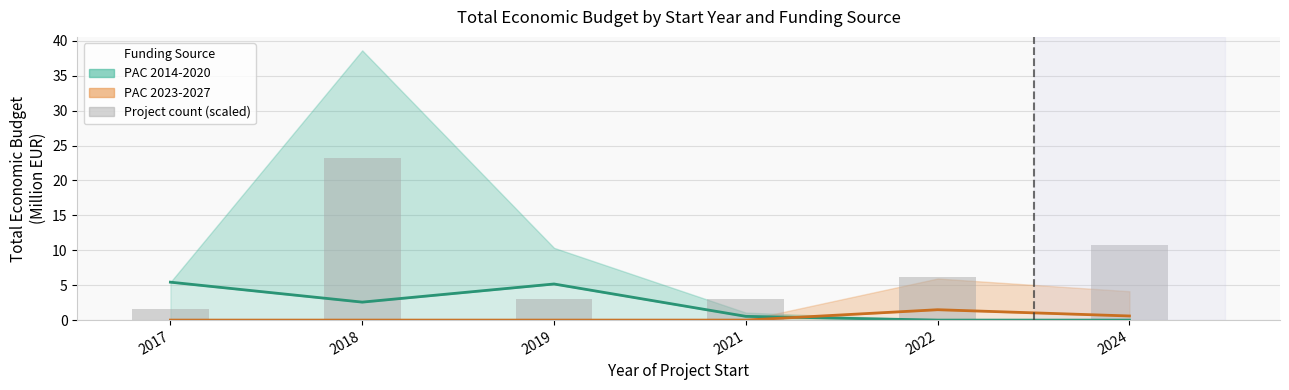

Approximately how many times larger is the value at 2022 compared to 2024?

0.6